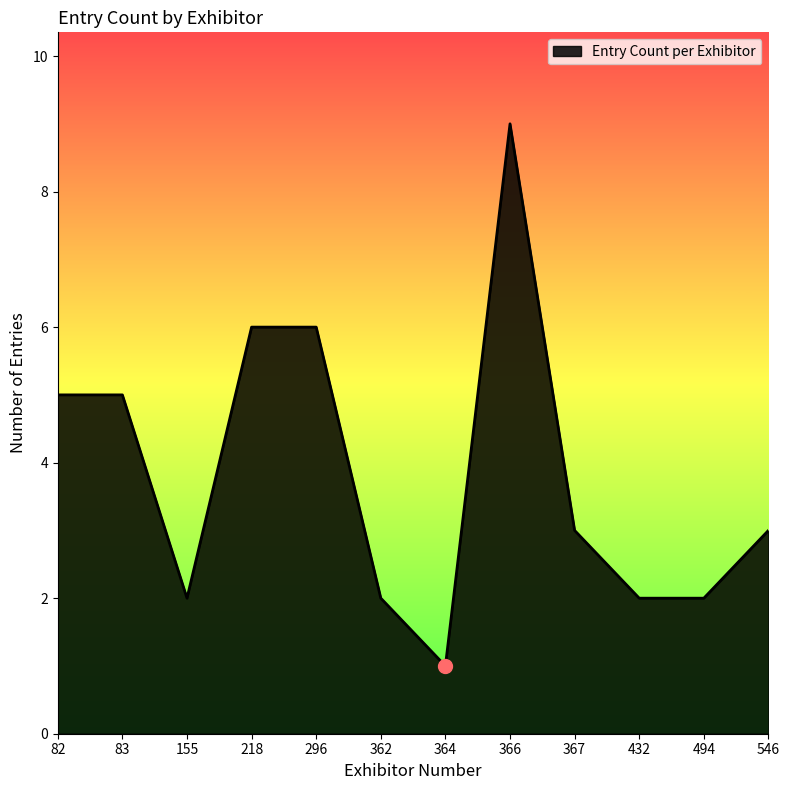

Reading left to right, extract all data points from this chart.

82=5	83=5	155=2	218=6	296=6	362=2	364=1	366=9	367=3	432=2	494=2	546=3